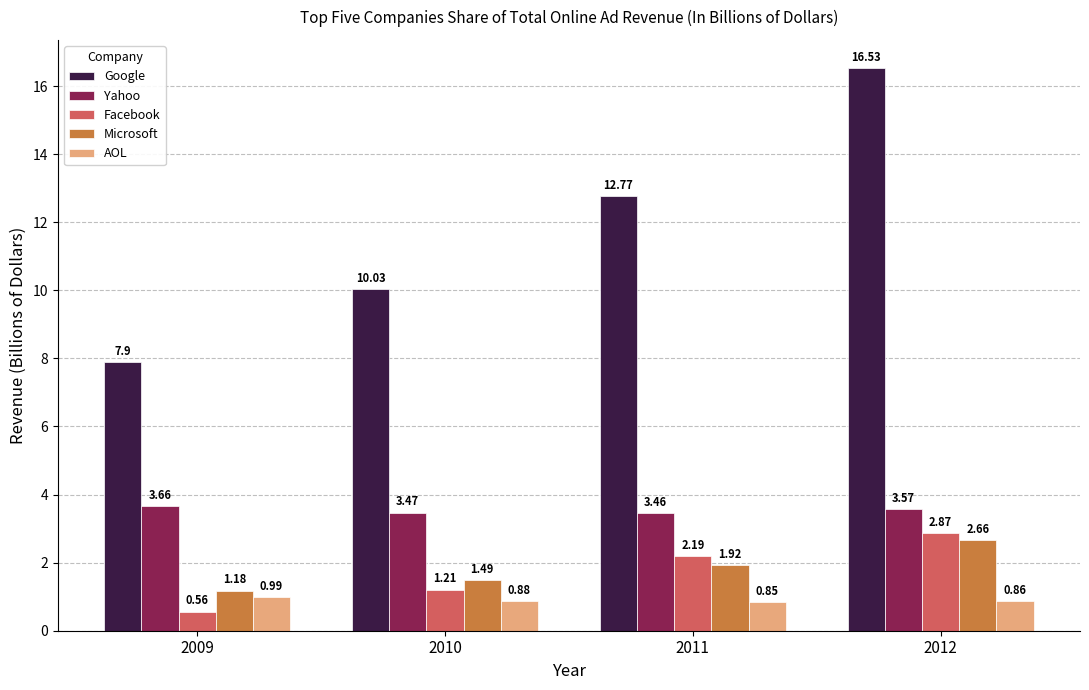

Between 2009 and 2010, which series saw the biggest shift?

Google